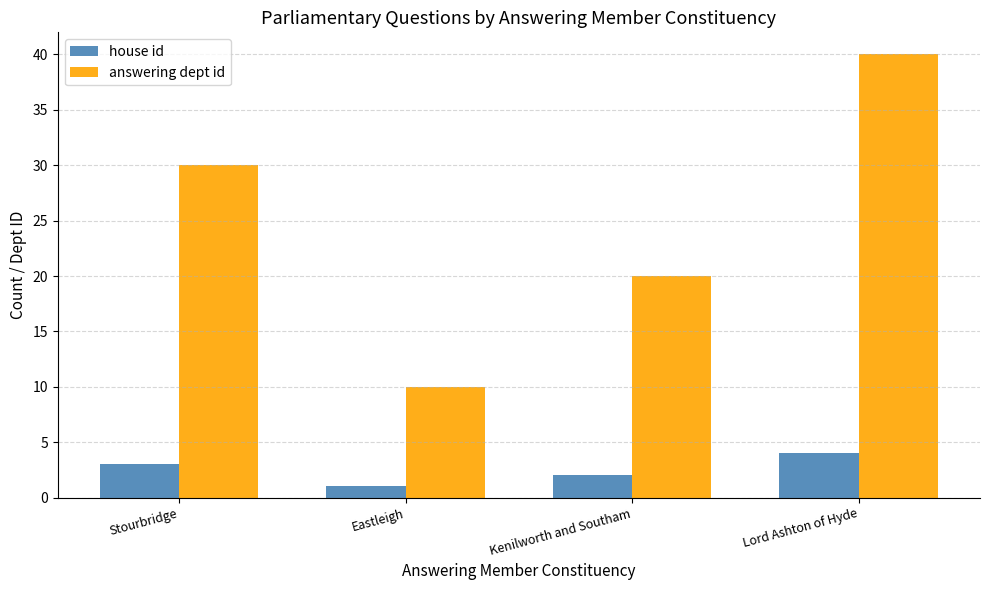

What is the difference between the highest and lowest values at Lord Ashton of Hyde?

36